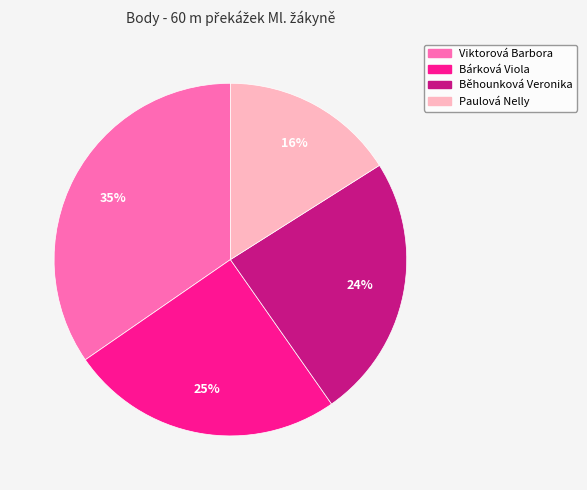

Which category has the smallest portion of the pie?

Paulová Nelly